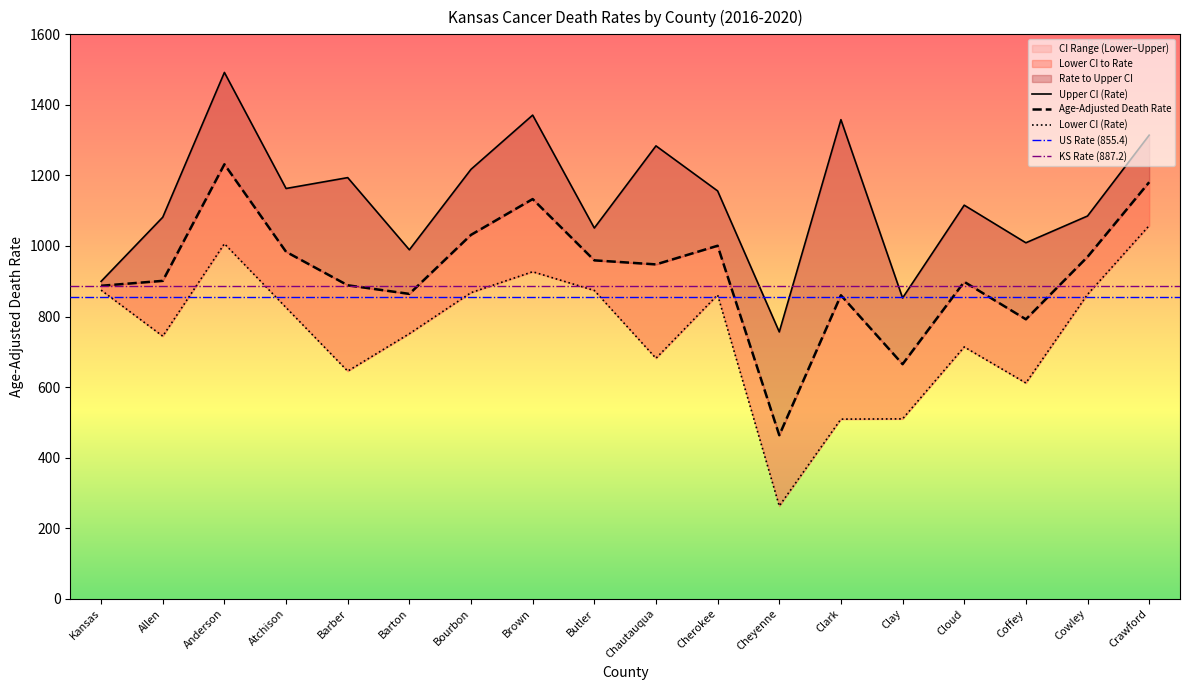

True or false: Age-Adjusted Death Rate has a value of 1276.8 at Coffey.

False